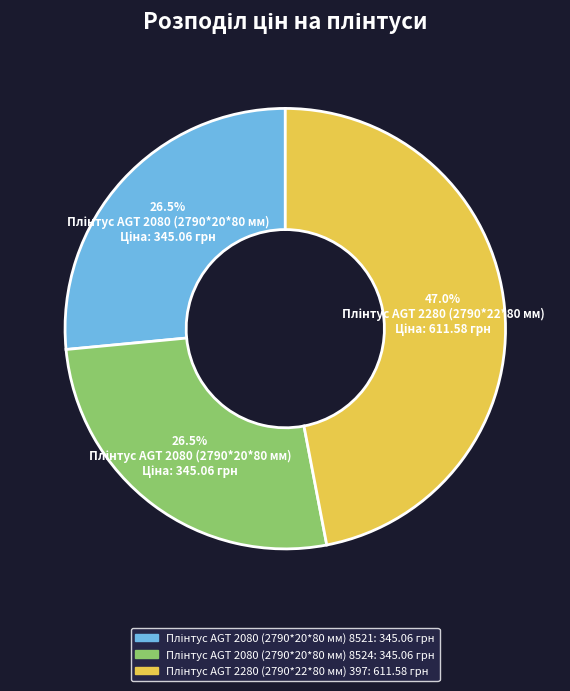

Count the number of slices in the pie.

3